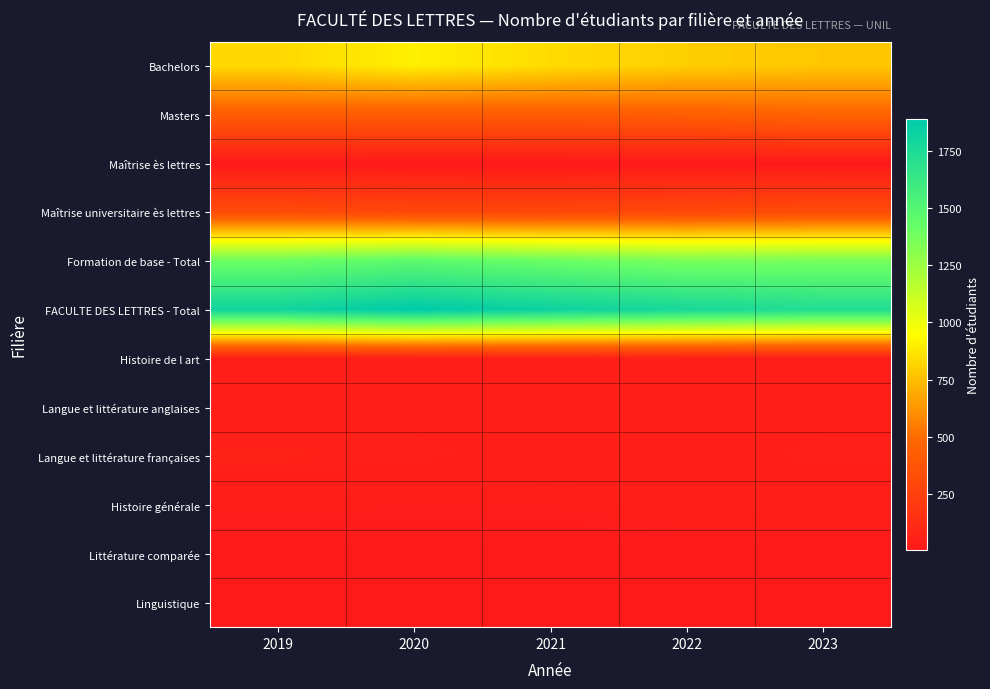

What is the minimum value shown in the chart?

6